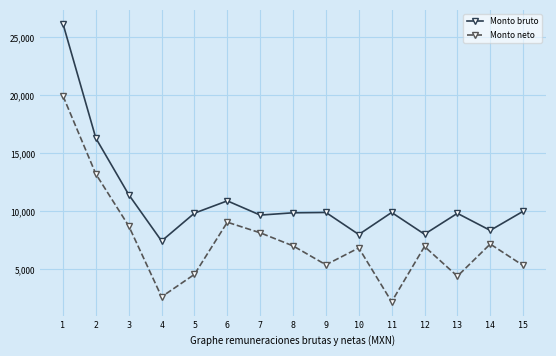

The value of Monto neto at 9 is 5405.2. True or false?

True